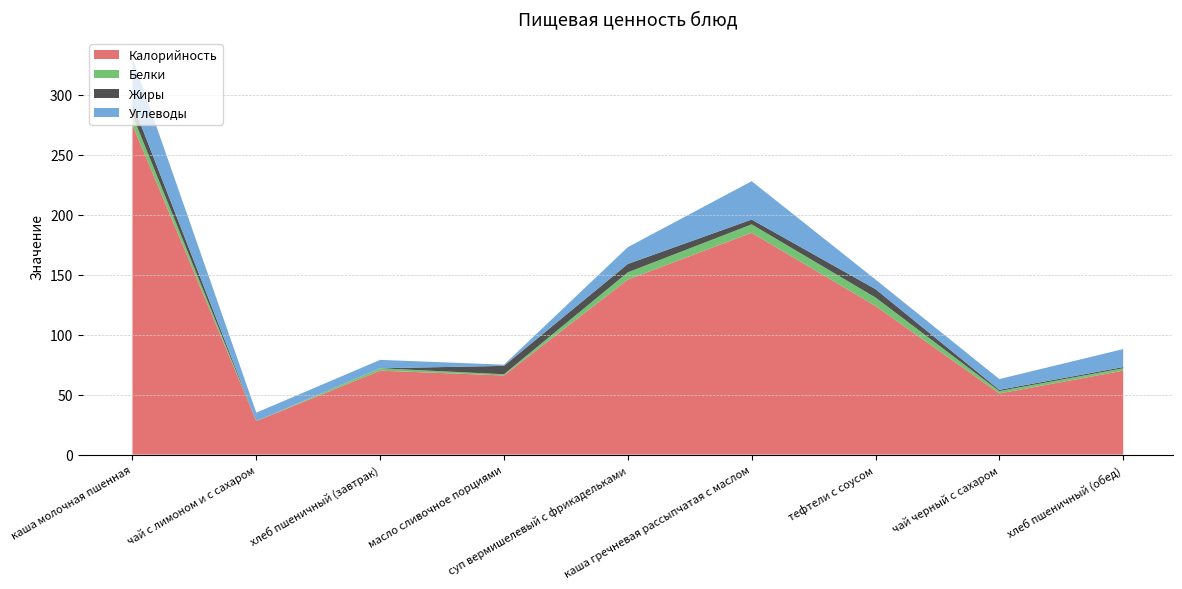

Reading left to right, list all the values displayed in this chart.

Калорийность: каша молочная пшенная=275	чай с лимоном и с сахаром=28	хлеб пшеничный (завтрак)=70	масло сливочное порциями=66	суп вермишелевый с фрикадельками=146	каша гречневая рассыпчатая с маслом=185	тефтели с соусом=124	чай черный с сахаром=51	хлеб пшеничный (обед)=70
Белки: каша молочная пшенная=8	чай с лимоном и с сахаром=0	хлеб пшеничный (завтрак)=2	масло сливочное порциями=1	суп вермишелевый с фрикадельками=6	каша гречневая рассыпчатая с маслом=7	тефтели с соусом=7	чай черный с сахаром=2	хлеб пшеничный (обед)=2
Жиры: каша молочная пшенная=10	чай с лимоном и с сахаром=0	хлеб пшеничный (завтрак)=0	масло сливочное порциями=7	суп вермишелевый с фрикадельками=7	каша гречневая рассыпчатая с маслом=4	тефтели с соусом=7	чай черный с сахаром=1	хлеб пшеничный (обед)=1
Углеводы: каша молочная пшенная=38	чай с лимоном и с сахаром=7	хлеб пшеничный (завтрак)=7	масло сливочное порциями=1	суп вермишелевый с фрикадельками=14	каша гречневая рассыпчатая с маслом=32	тефтели с соусом=8	чай черный с сахаром=9	хлеб пшеничный (обед)=15